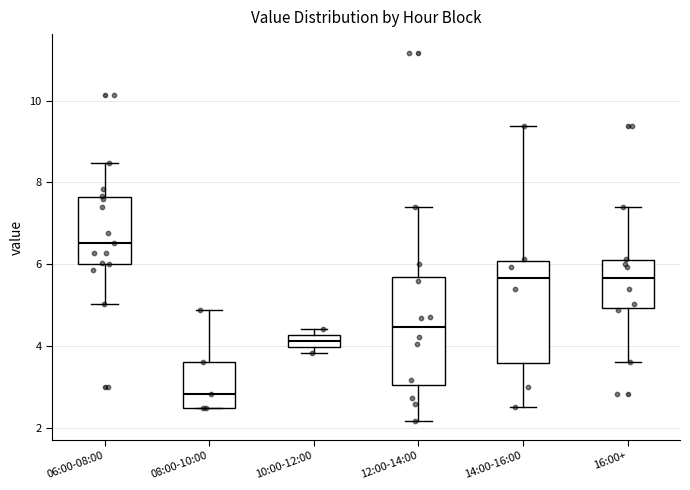

Where is the upper edge of the box for 10:00-12:00 on the y-axis? The values are not printed on the chart, so give them approximately, as read against the axis.

4.2